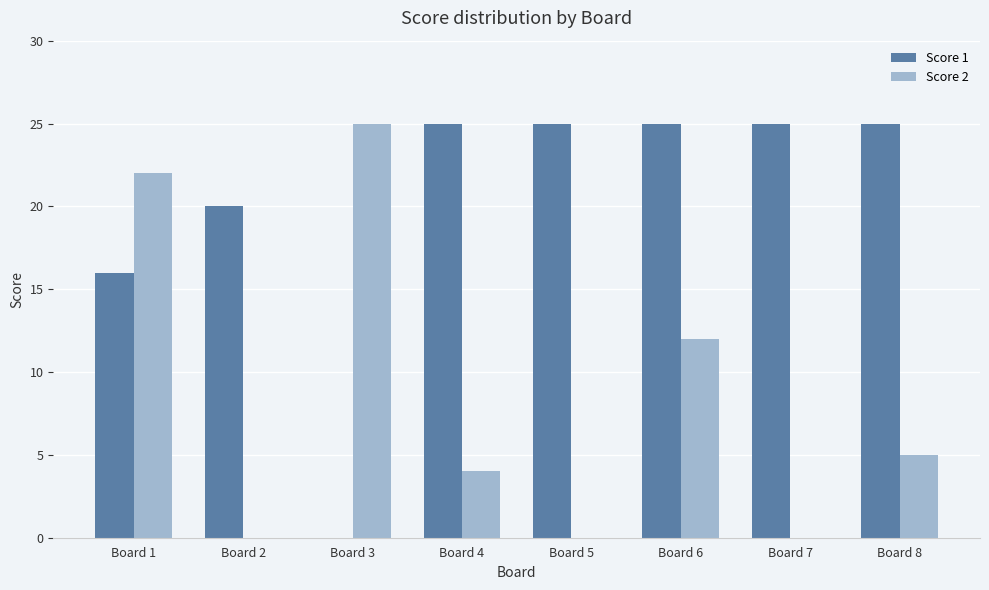

What are all the series names shown in the legend?

Score 1, Score 2